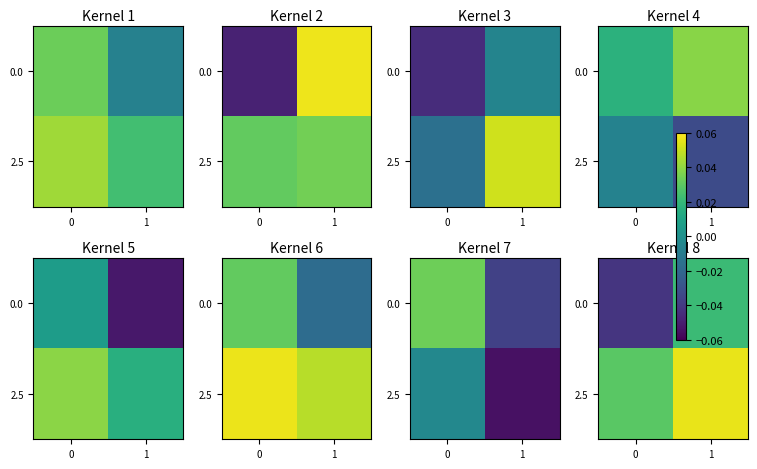

True or false: 2.5 has a value of 0.1 at 1.

False